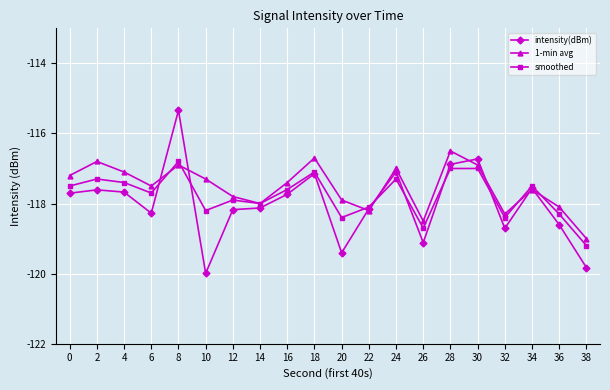

Where does the 1-min avg series first go above -117?

2